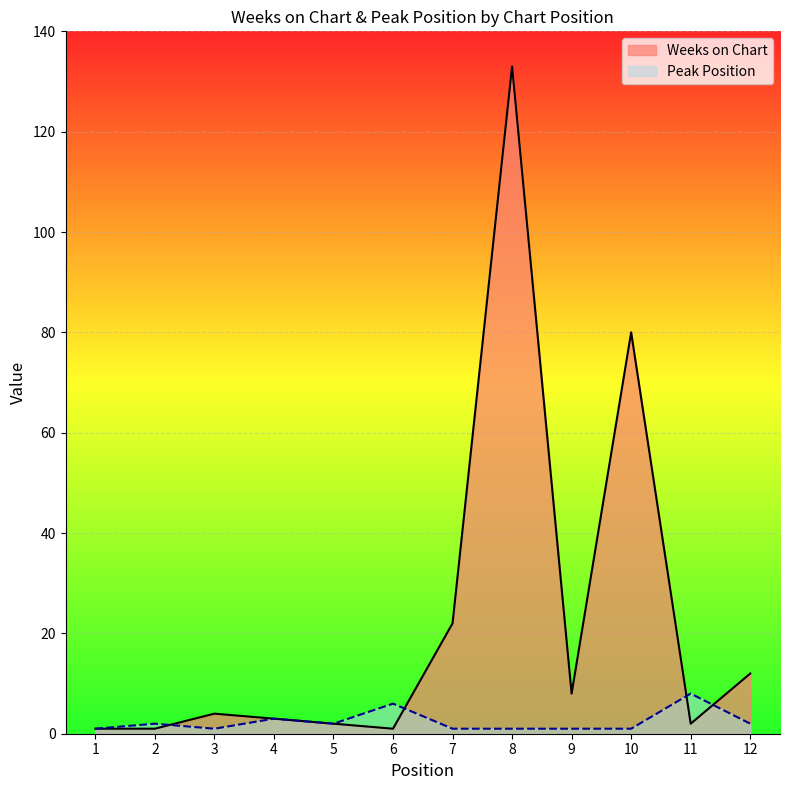

List the labels in order of Peak Position value, largest first.

11, 6, 4, 2, 5, 12, 1, 3, 7, 8, 9, 10